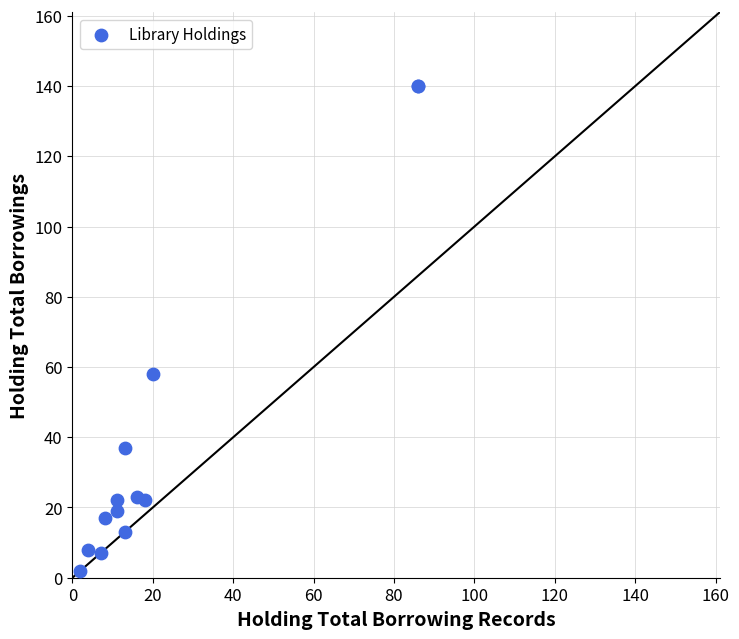

What Y value in the scatter plot is closest to 71?

58